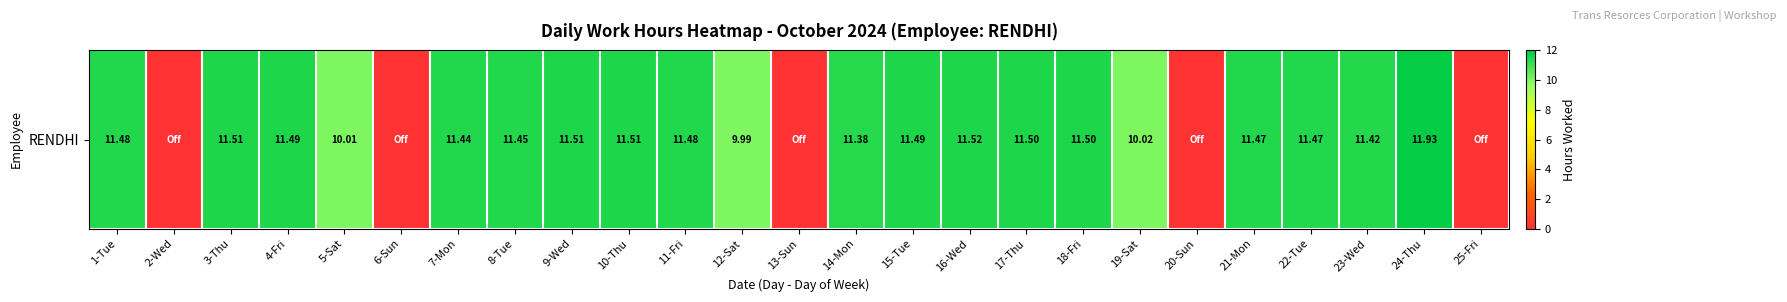

Reading left to right, transcribe all the data shown in this chart.

11.5	0.0	11.5	11.5	10.0	0.0	11.4	11.4	11.5	11.5	11.5	10.0	0.0	11.4	11.5	11.5	11.5	11.5	10.0	0.0	11.5	11.5	11.4	11.9	0.0